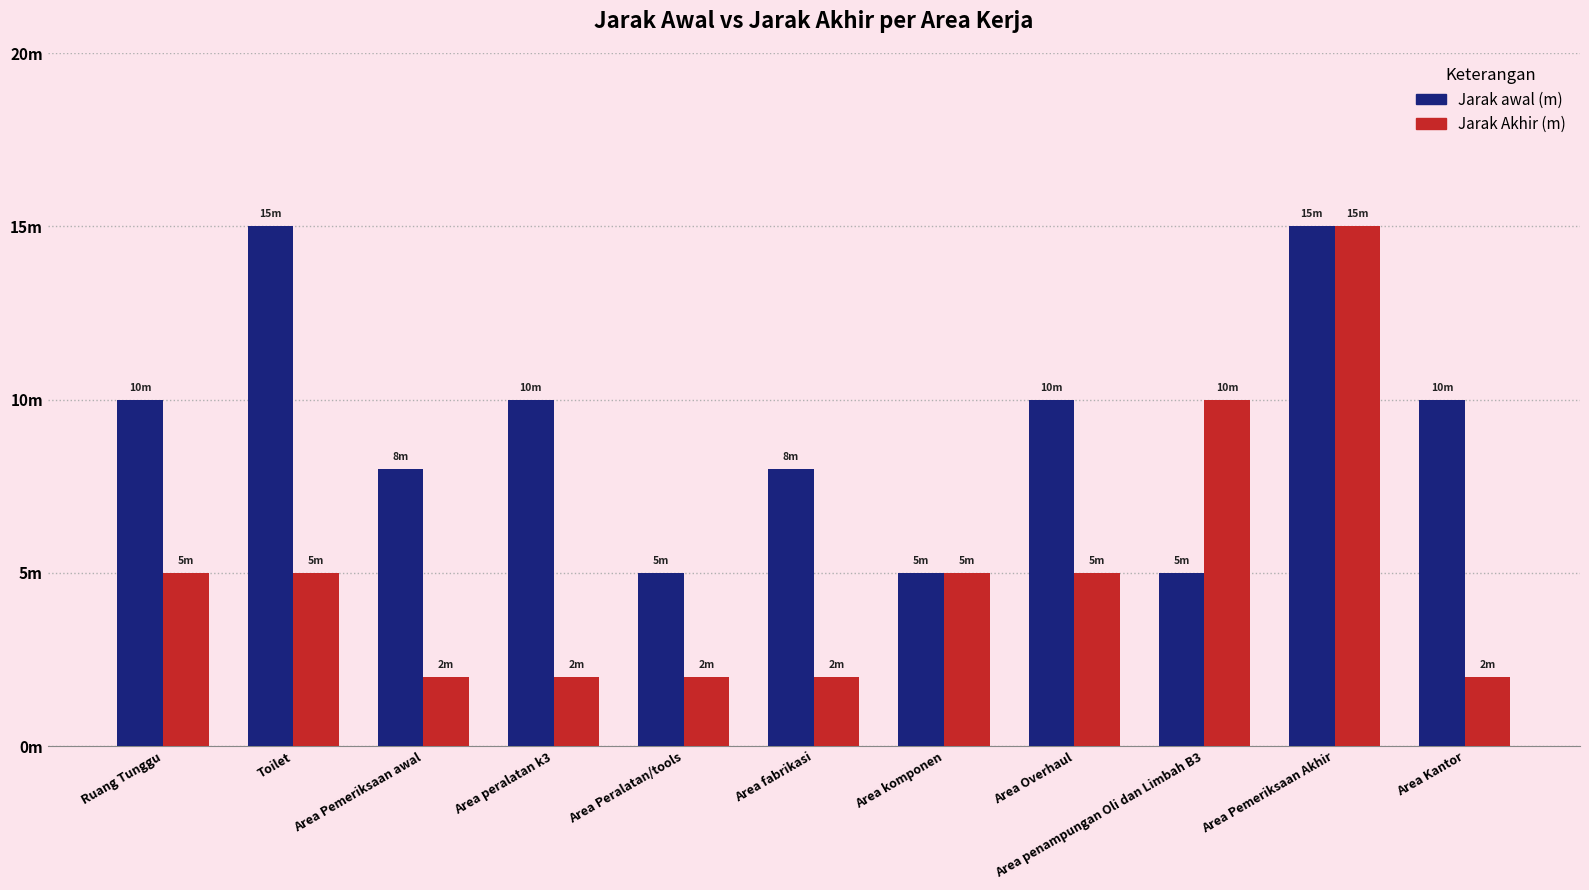

List the labels in order of Jarak awal (m) value, smallest first.

Area Peralatan/tools, Area komponen, Area penampungan Oli dan Limbah B3, Area Pemeriksaan awal, Area fabrikasi, Ruang Tunggu, Area peralatan k3, Area Overhaul, Area Kantor, Toilet, Area Pemeriksaan Akhir